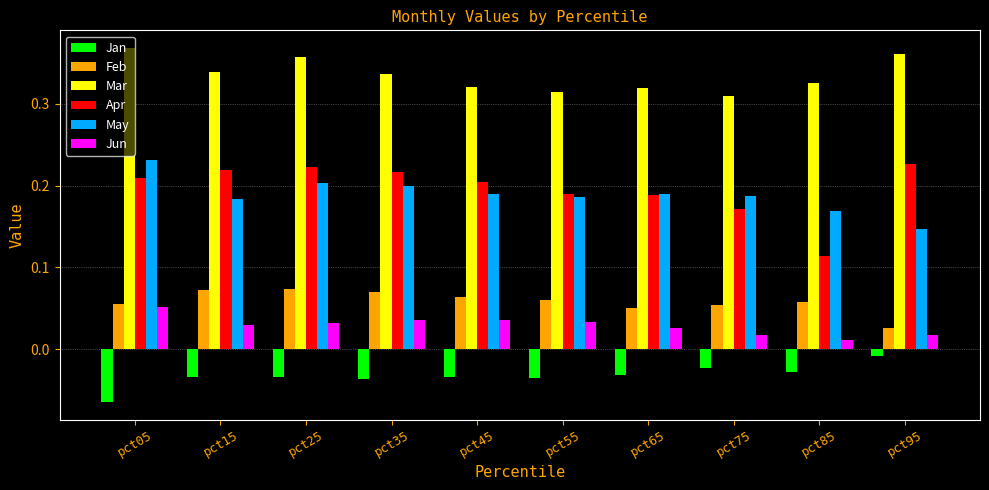

What are all the series names shown in the legend?

Jan, Feb, Mar, Apr, May, Jun